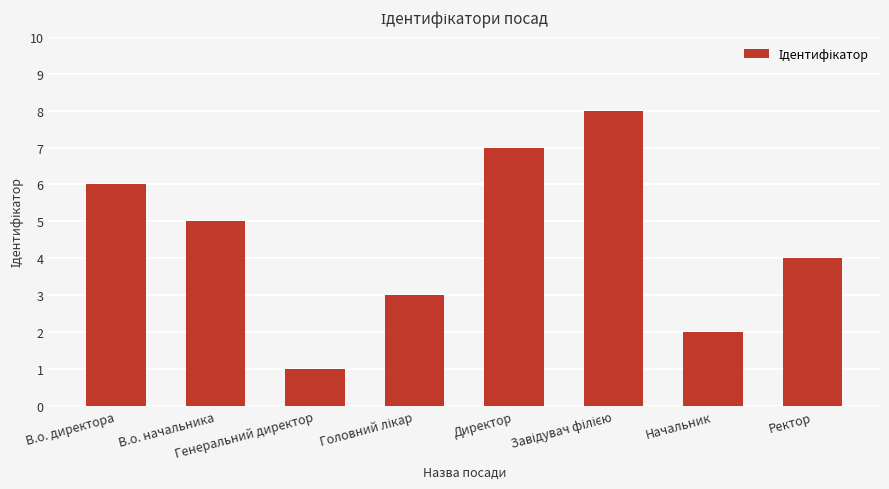

What is the difference between the second highest and second lowest values?

5